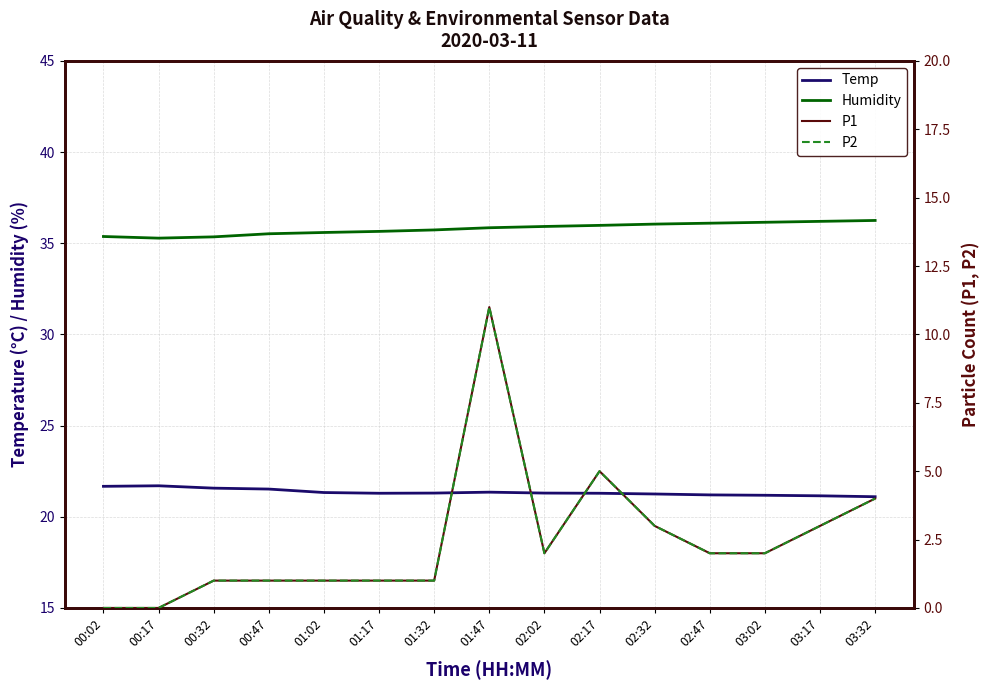

At which category does Temp reach its first local valley?

01:17